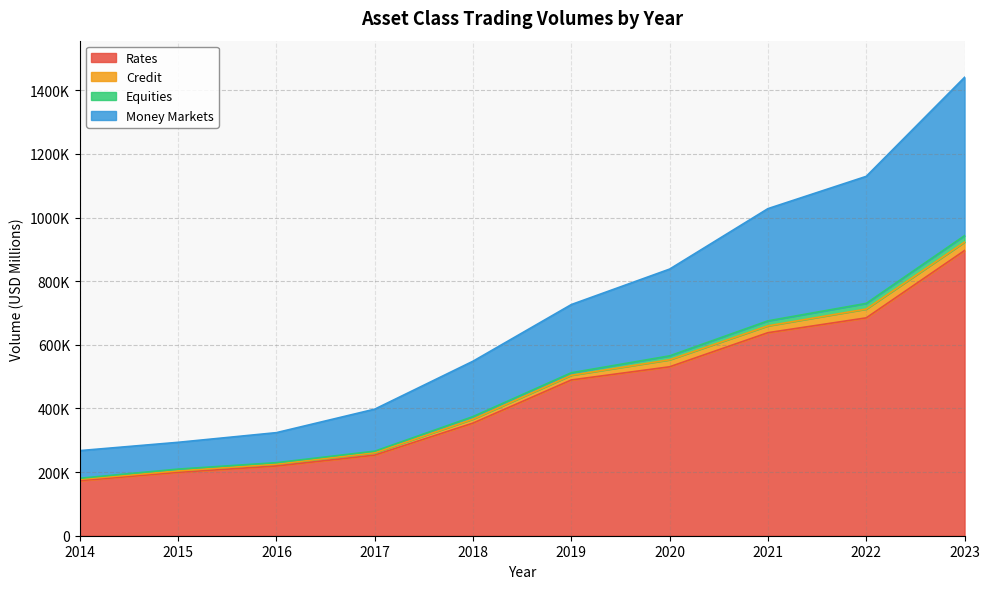

Does the chart display data point markers on the line(s)?

No